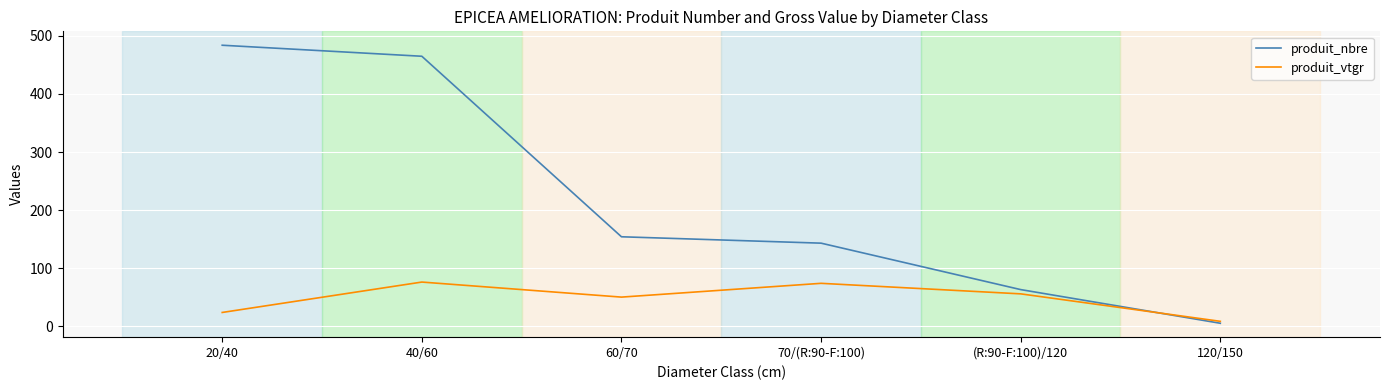

Which category has the lowest value in the produit_nbre series?

120/150